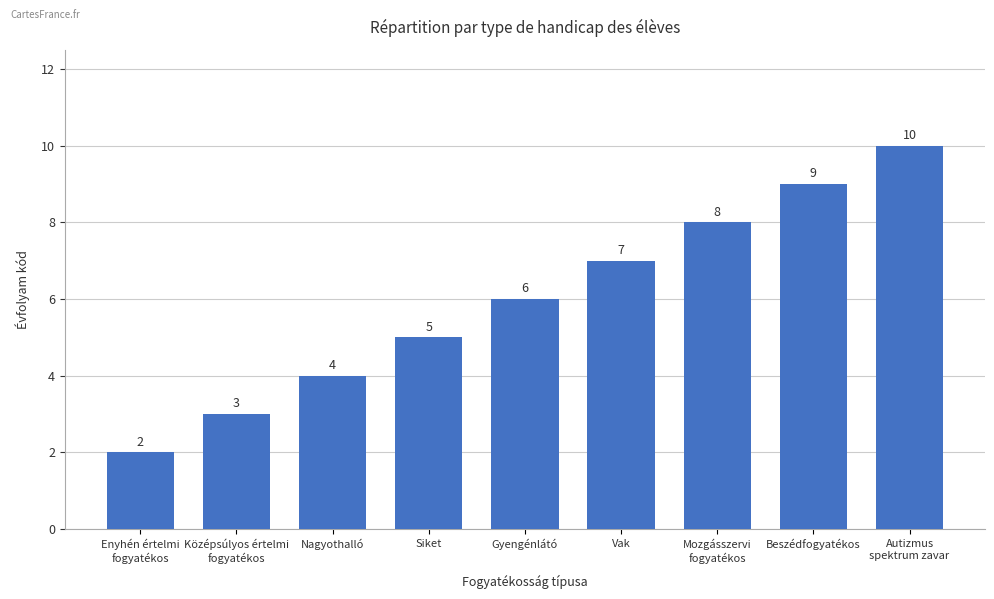

Reading right to left, extract all data points from this chart.

Autizmus
spektrum zavar=10	Beszédfogyatékos=9	Mozgásszervi
fogyatékos=8	Vak=7	Gyengénlátó=6	Siket=5	Nagyothalló=4	Középsúlyos értelmi
fogyatékos=3	Enyhén értelmi
fogyatékos=2